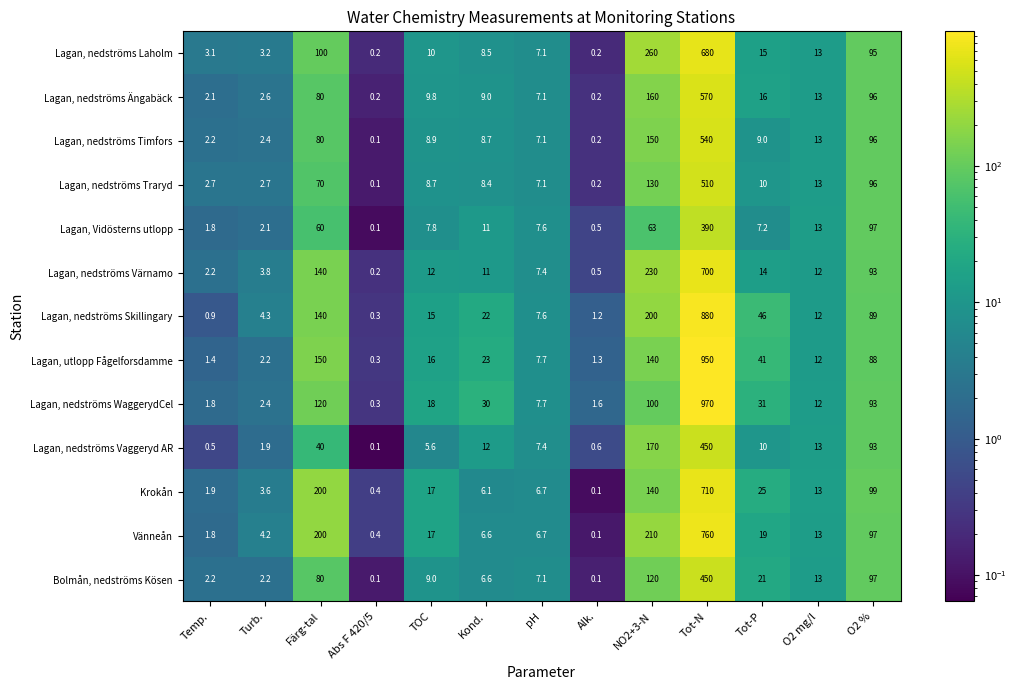

What is the maximum value shown in the chart?

970.0